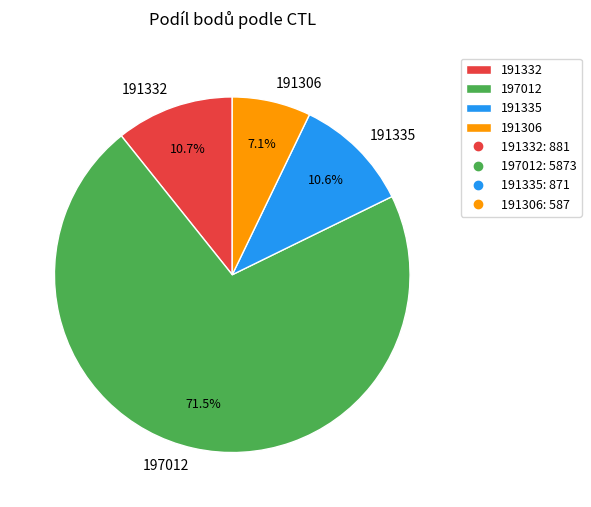

Is there a majority slice in this chart?

Yes